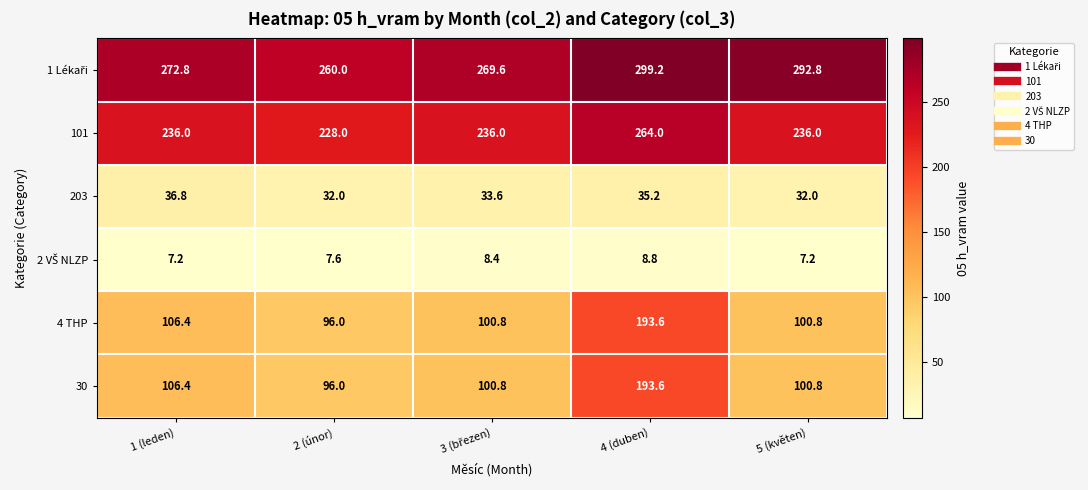

The value of 30 at 2 (únor) is 96.0. True or false?

True